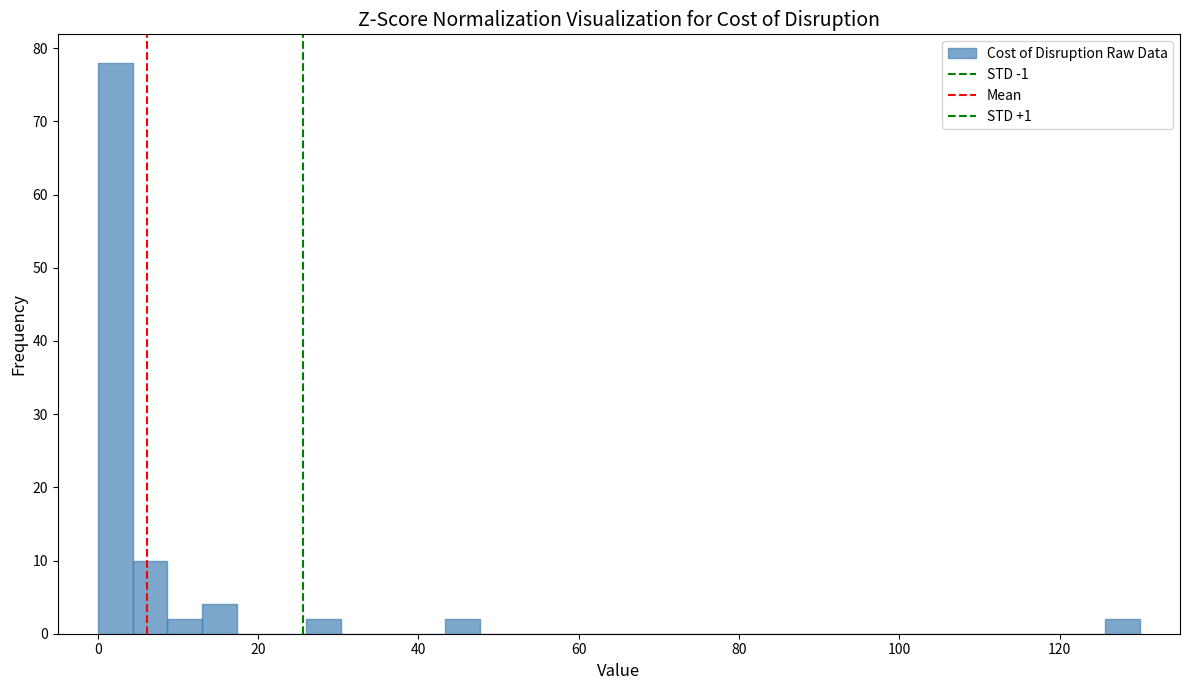

Read against the x-axis, roughly where is the centre of the tallest bar?

2